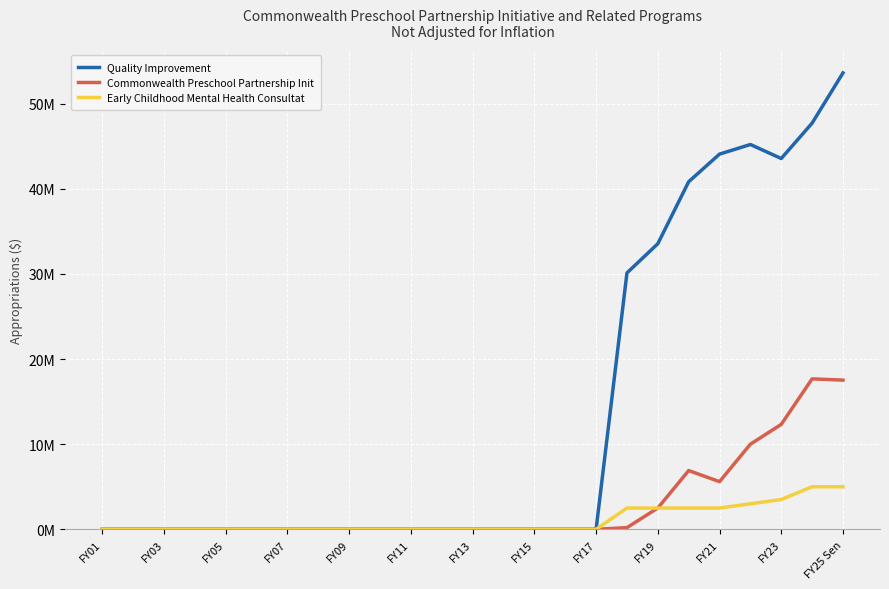

Which category has the highest value across all series?

FY25 Sen